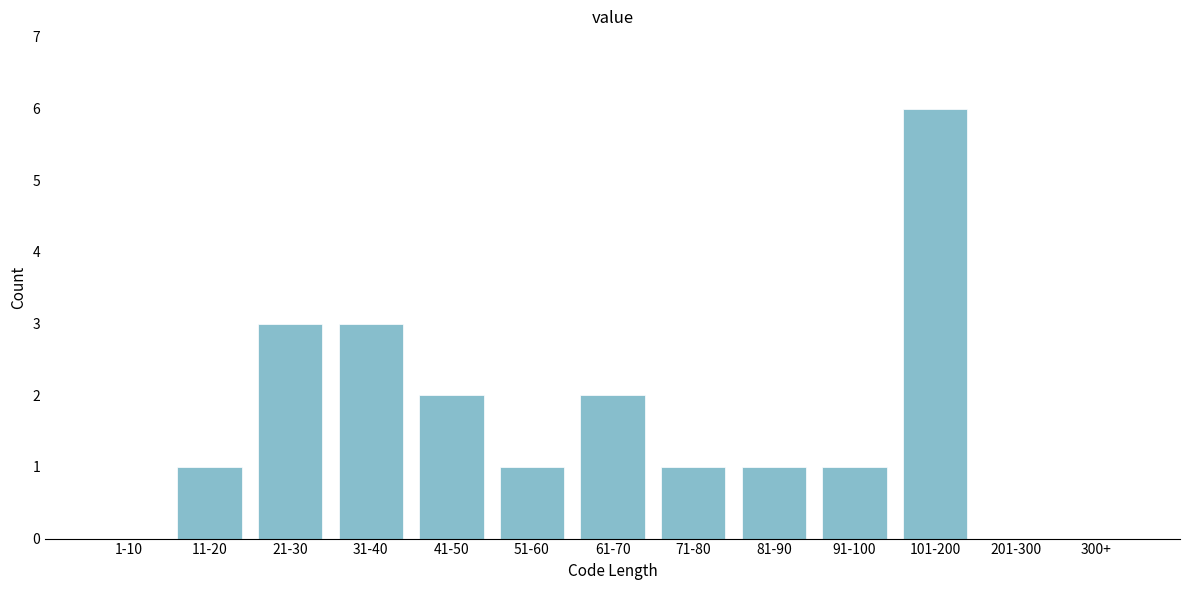

Reading left to right, extract all data points from this chart.

1-10=0	11-20=1	21-30=3	31-40=3	41-50=2	51-60=1	61-70=2	71-80=1	81-90=1	91-100=1	101-200=6	201-300=0	300+=0